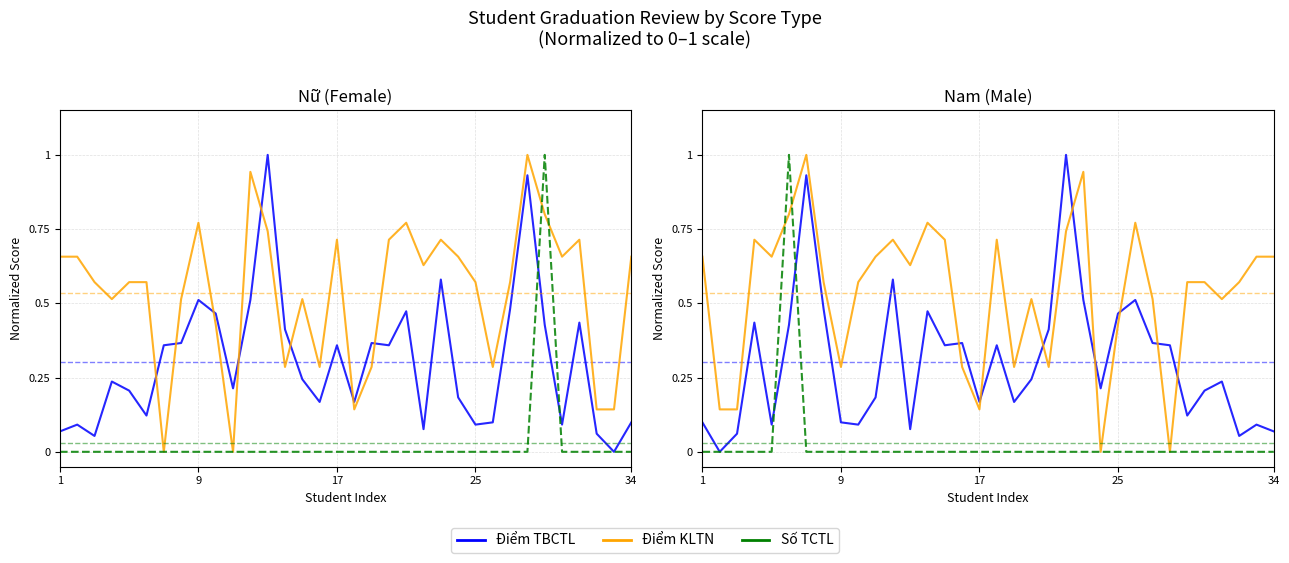

Is the value of Điểm TBCTL at 1 greater than the value of Số TCTL at 12?

Yes